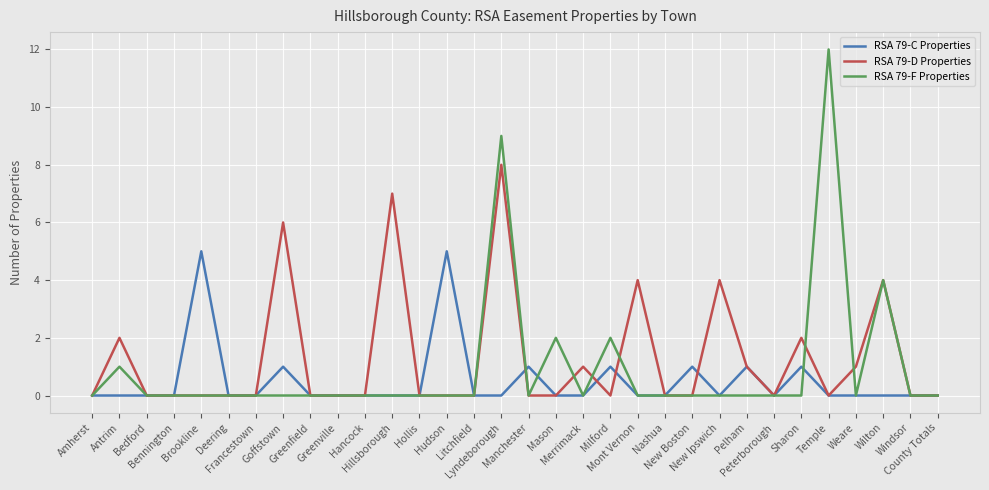

How many lines are shown in the chart?

3